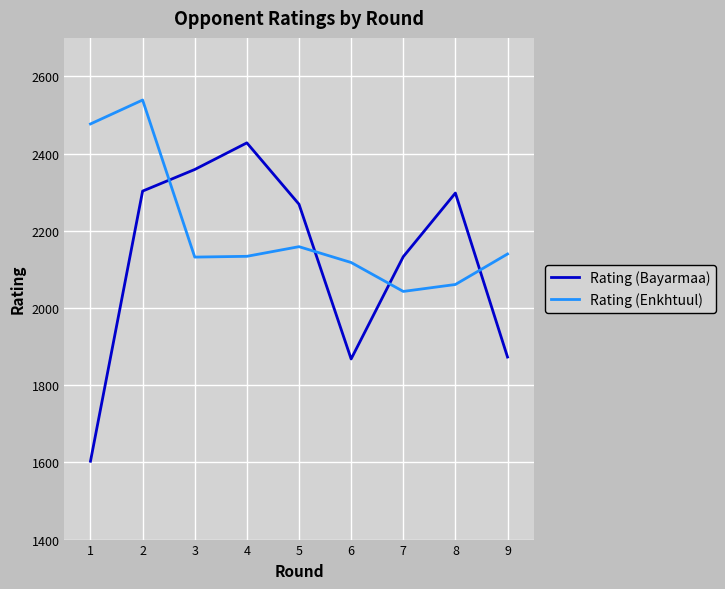

True or false: Rating (Enkhtuul) and Rating (Bayarmaa) intersect in this chart.

True